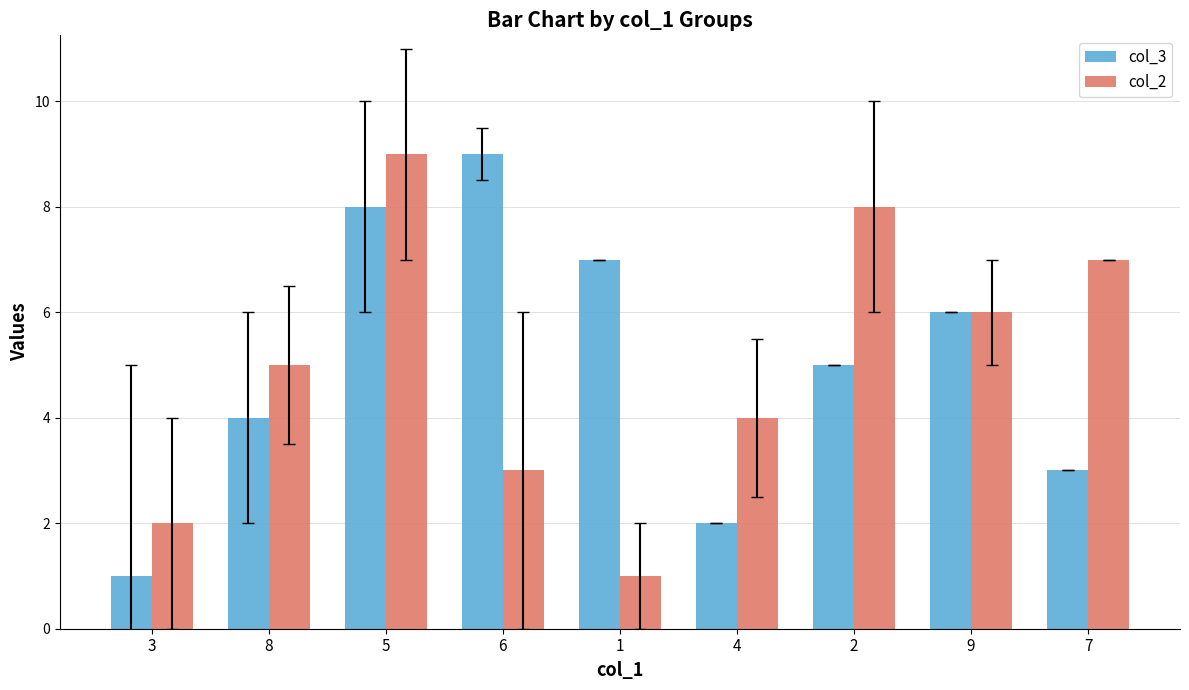

What is the total value across all series at 6?

12